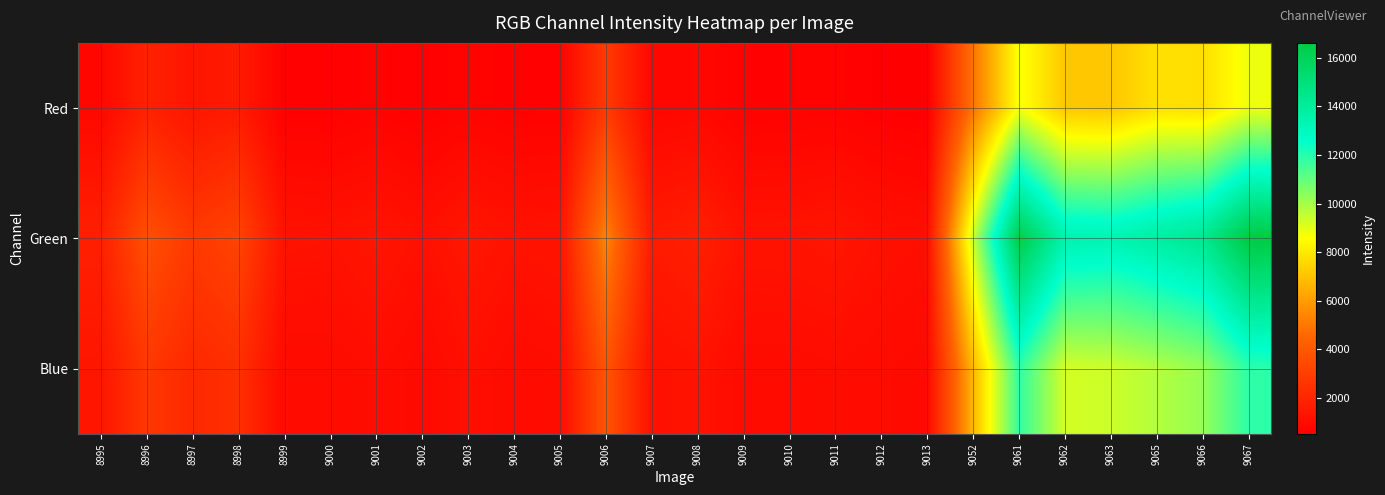

At which category does the chart reach its peak across all series?

9067